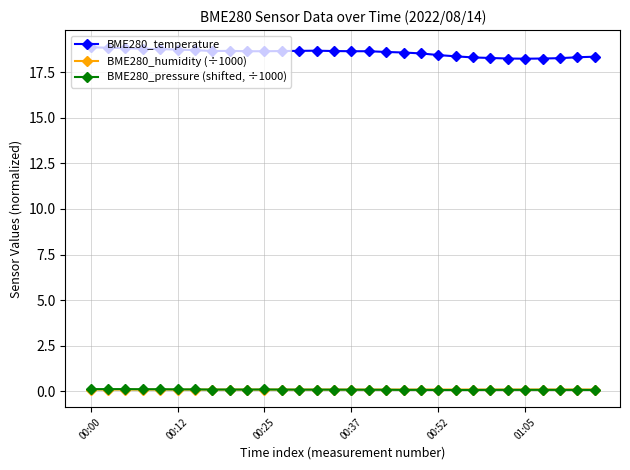

How many lines are shown in the chart?

3